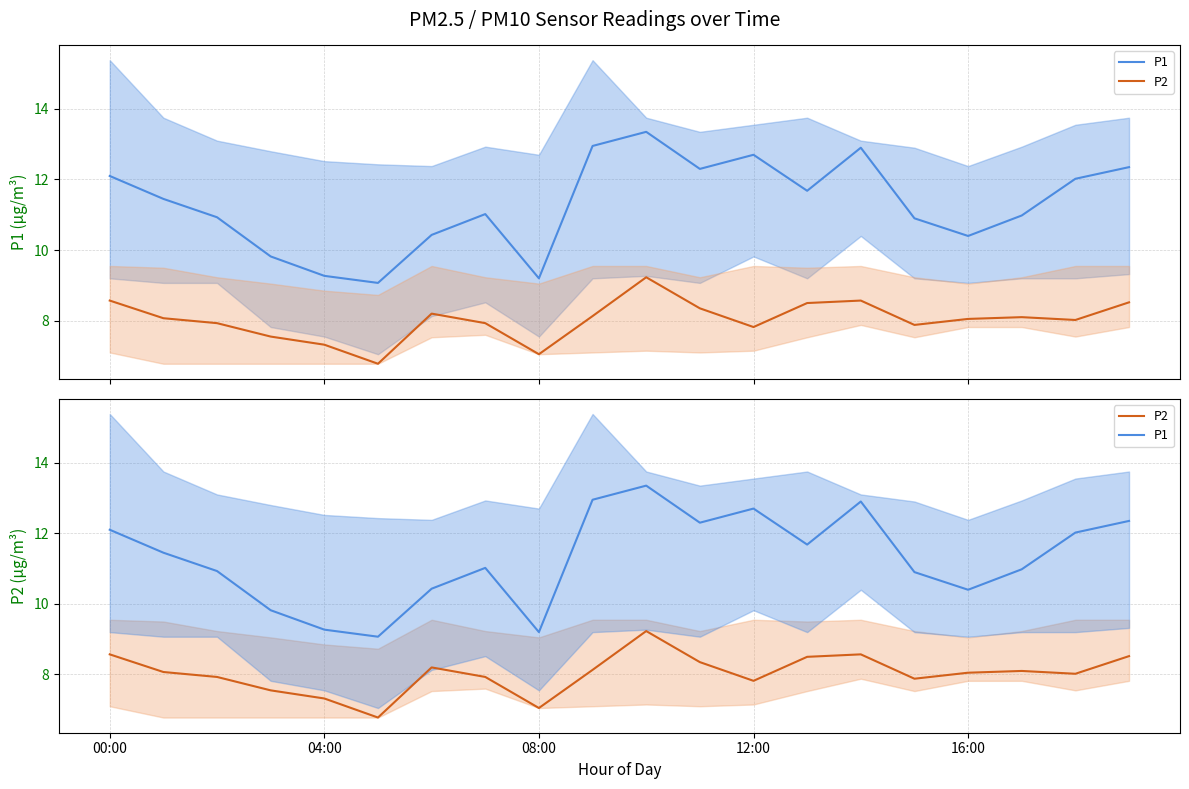

True or false: P1 and P2 intersect in this chart.

False